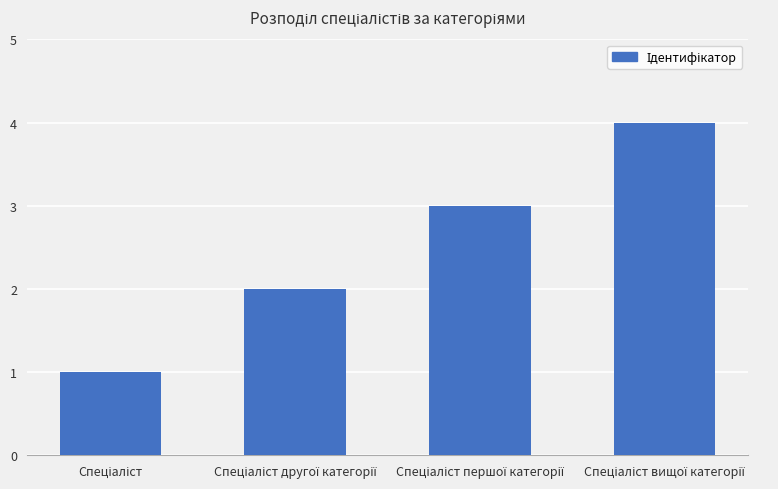

What is the difference between the maximum and minimum values?

3